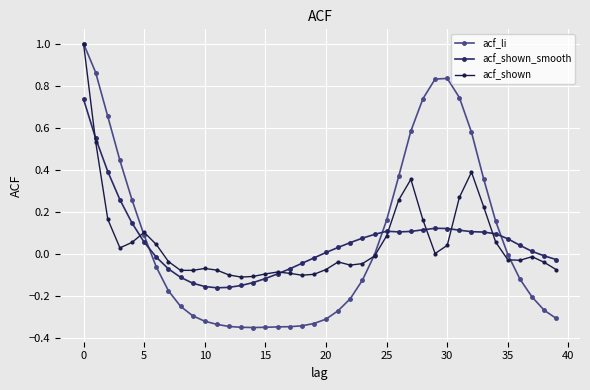

What is the minimum value shown in the chart?

-0.4